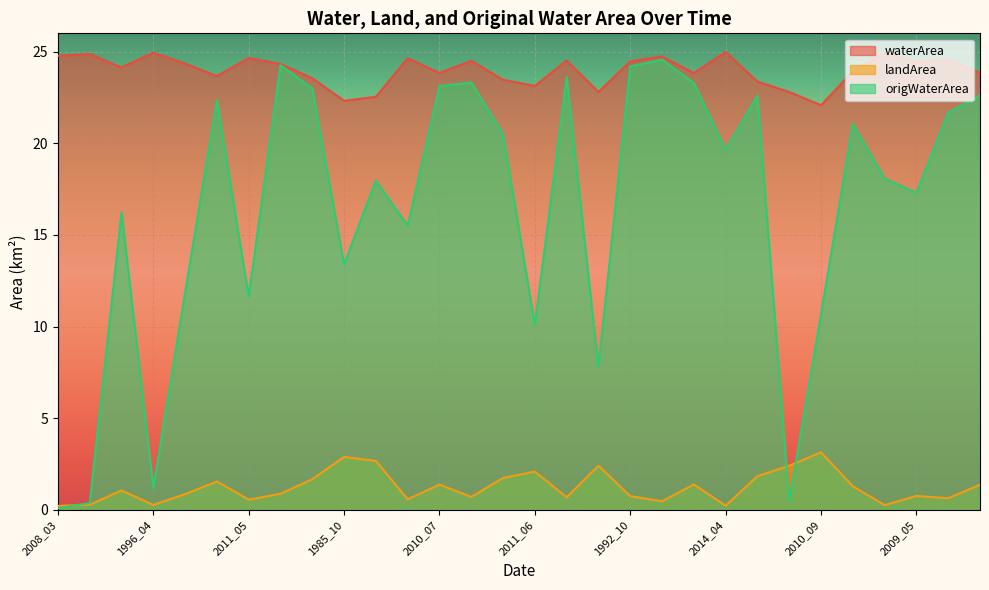

At which category does origWaterArea reach its first local peak?

1992_07